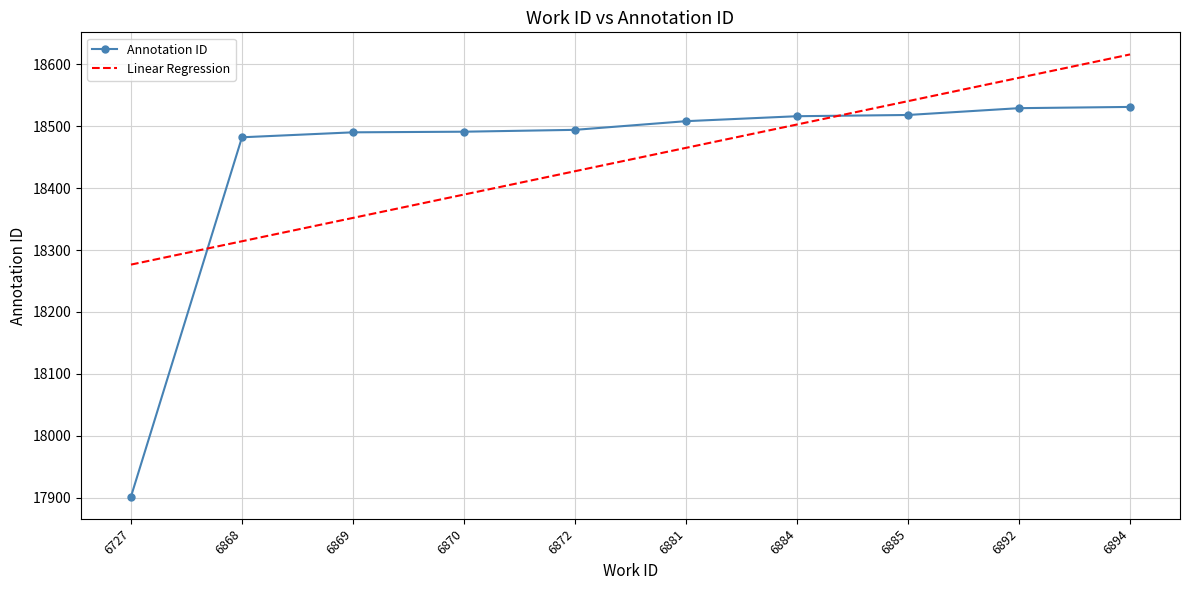

What is the difference between the second highest and minimum values in the Linear Regression series?

301.5